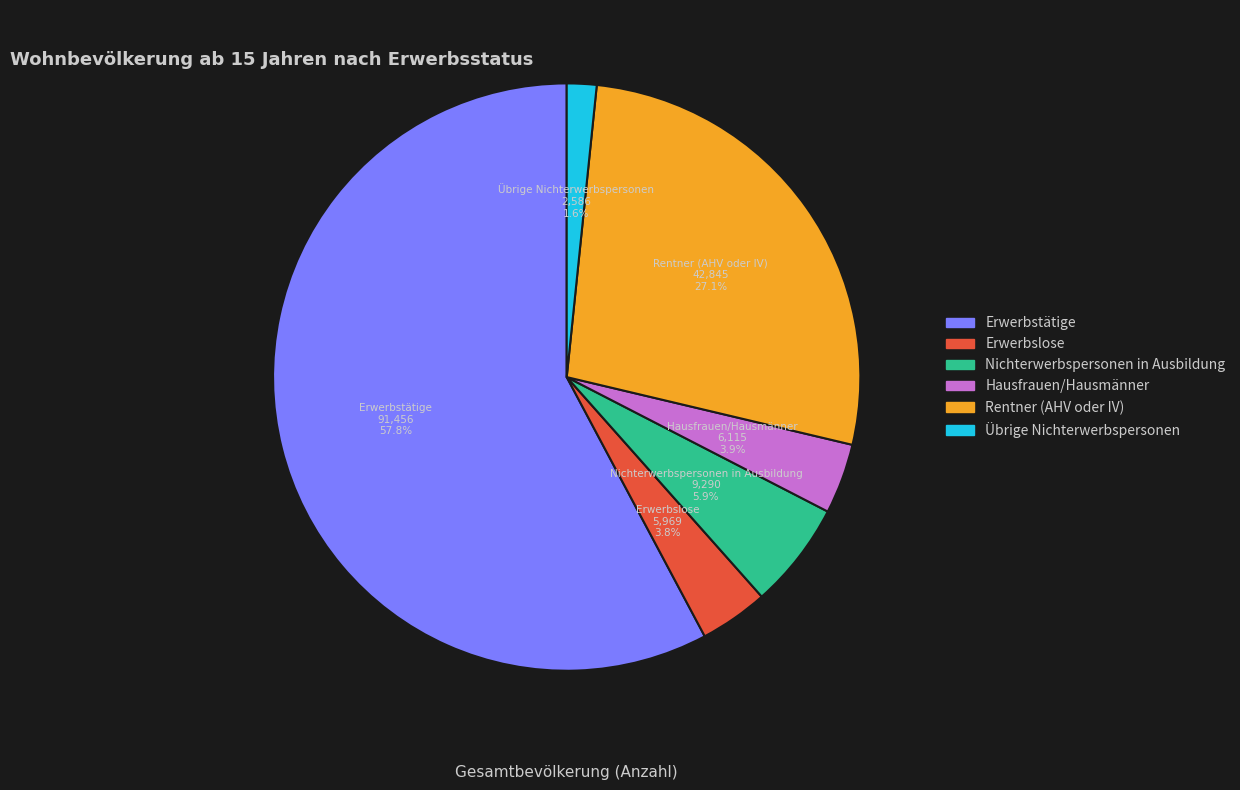

Between Erwerbslose and Erwerbstätige, which is larger?

Erwerbstätige